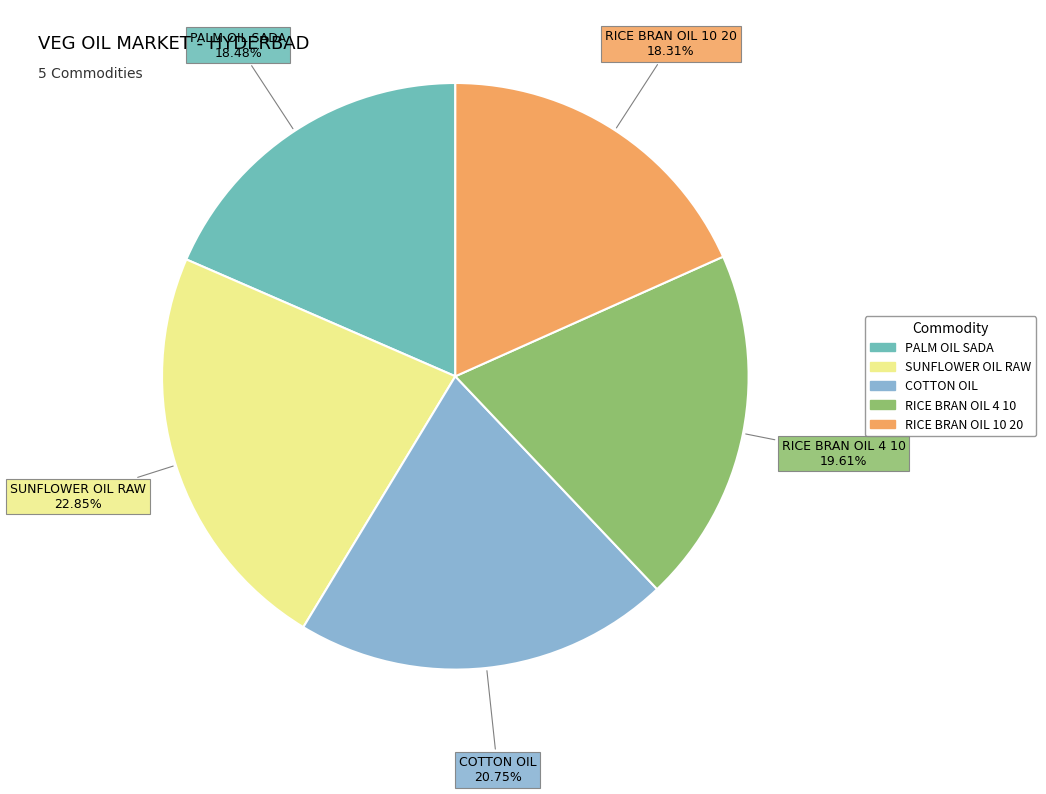

The COTTON OIL slice represents 8% of the pie. True or false?

False